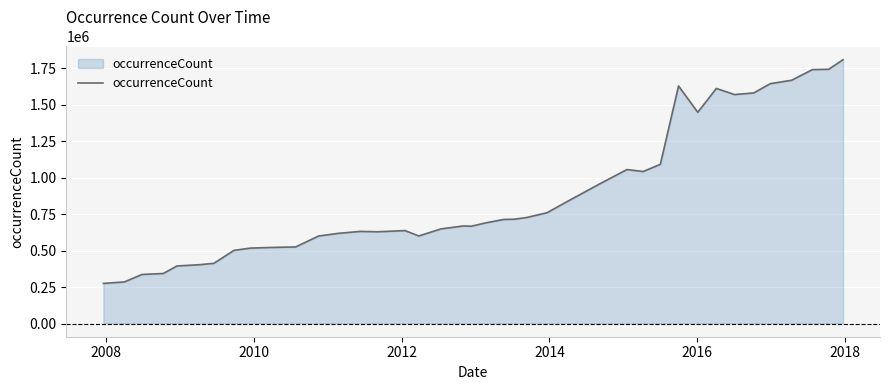

What is the greatest value displayed?

1809519